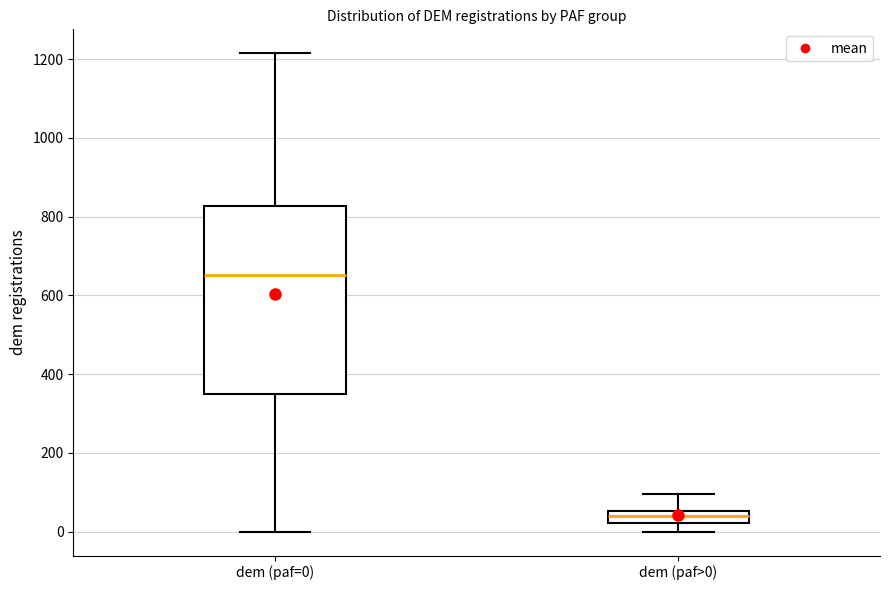

Reading left to right, transcribe this box plot: for each box, give where its median line is, the range the box spans, and where its two whiskers end, as read against the y-axis. The values are not printed on the chart, so give them approximately, as read against the axis.

dem (paf=0): median 660, box 340 to 820, whiskers 0 to 1220
dem (paf>0): median 40, box 20 to 60, whiskers 0 to 100